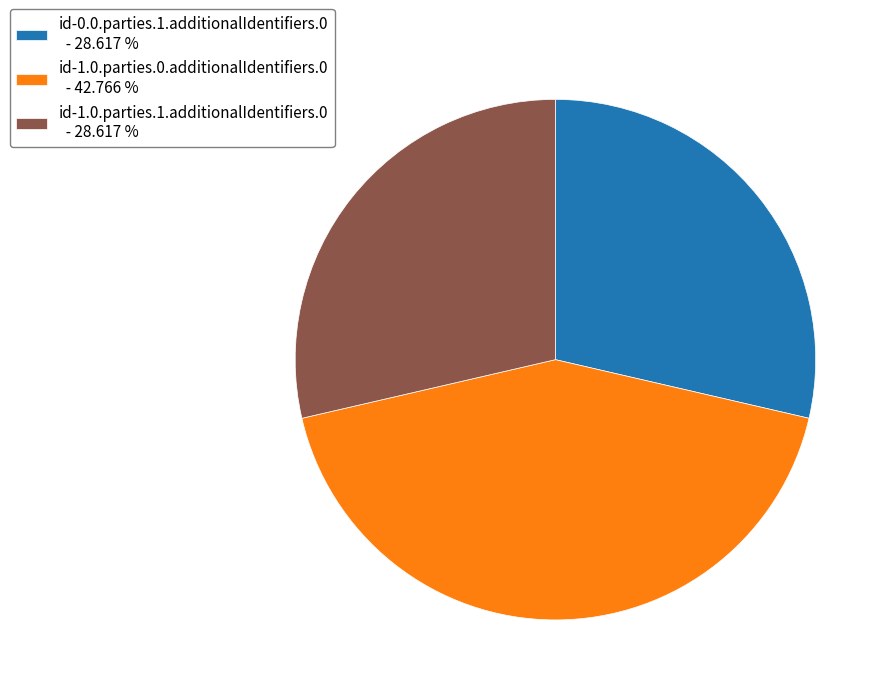

Do id-1.0.parties.1.additionalIdentifiers.0 - 28.617 % and id-1.0.parties.0.additionalIdentifiers.0 - 42.766 % together represent more than half of the pie?

Yes